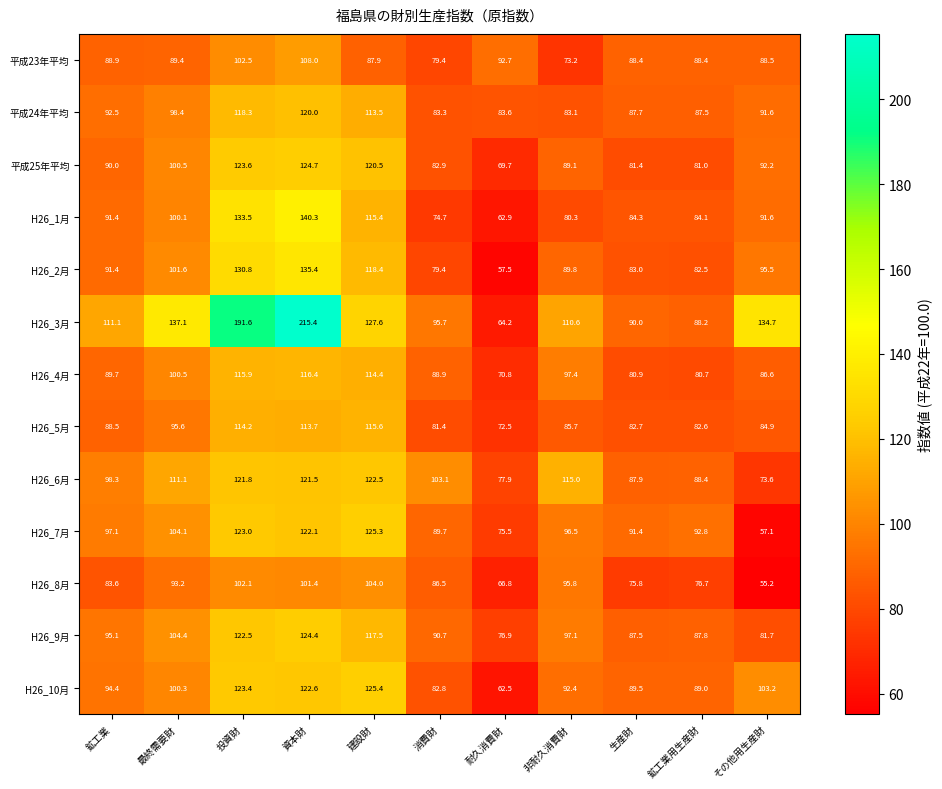

Rank the series at 耐久消費財 from highest to lowest value.

平成23年平均, 平成24年平均, H26_6月, H26_9月, H26_7月, H26_5月, H26_4月, 平成25年平均, H26_8月, H26_3月, H26_1月, H26_10月, H26_2月